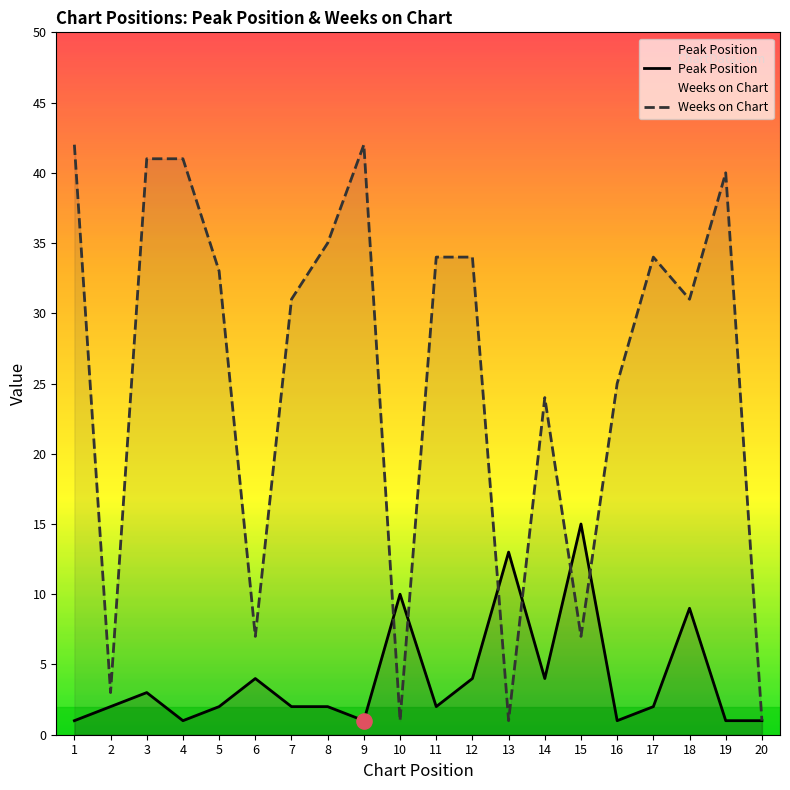

Which series reaches the maximum Y coordinate?

Weeks on Chart